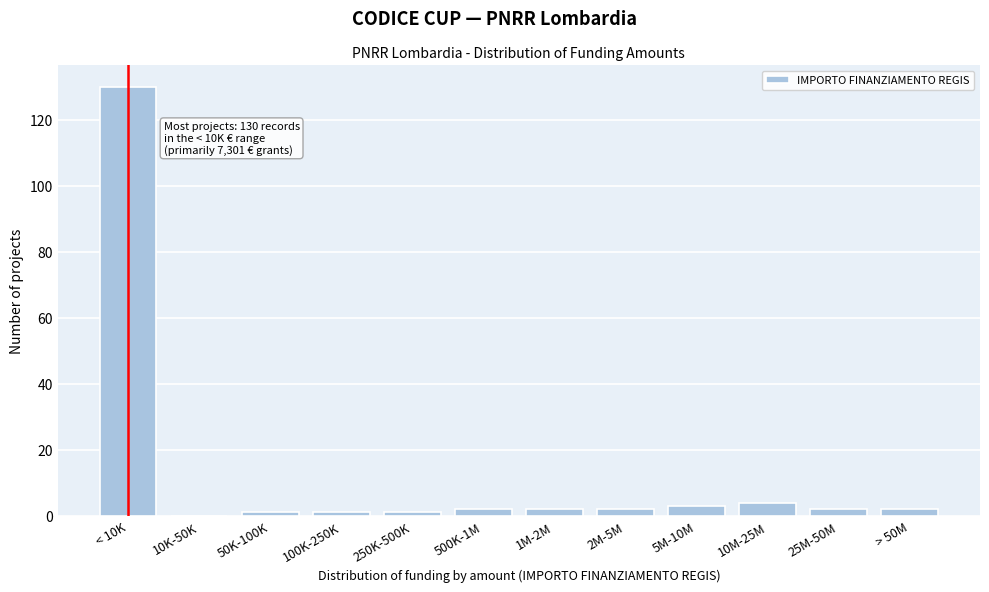

Reading left to right, list all the values displayed in this chart.

< 10K=130	10K-50K=0	50K-100K=1	100K-250K=1	250K-500K=1	500K-1M=2	1M-2M=2	2M-5M=2	5M-10M=3	10M-25M=4	25M-50M=2	> 50M=2